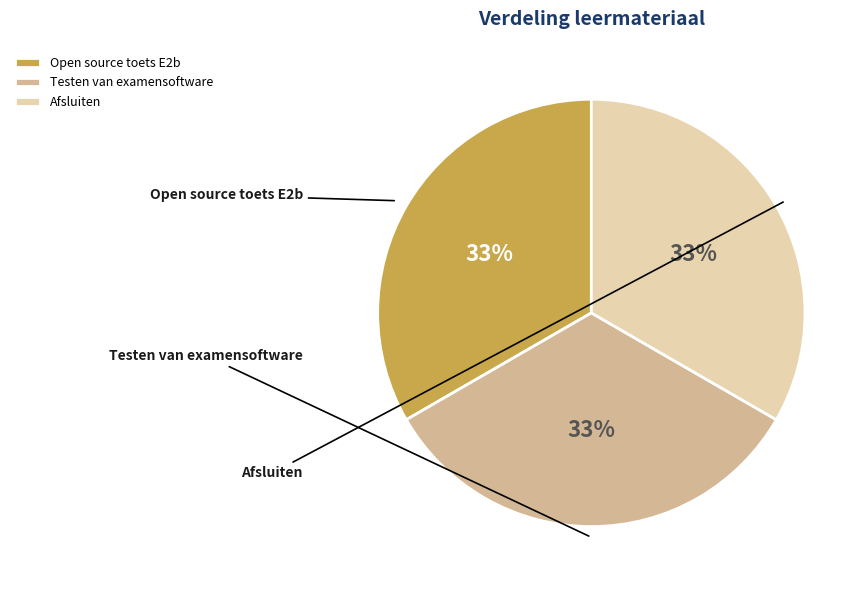

Which slice is the largest?

Afsluiten